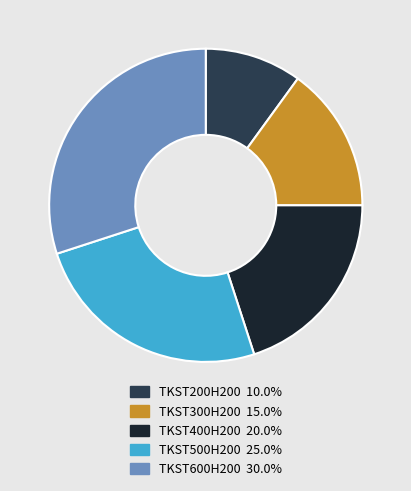

Rank the categories by value from lowest to highest.

TKST200H200, TKST300H200, TKST400H200, TKST500H200, TKST600H200